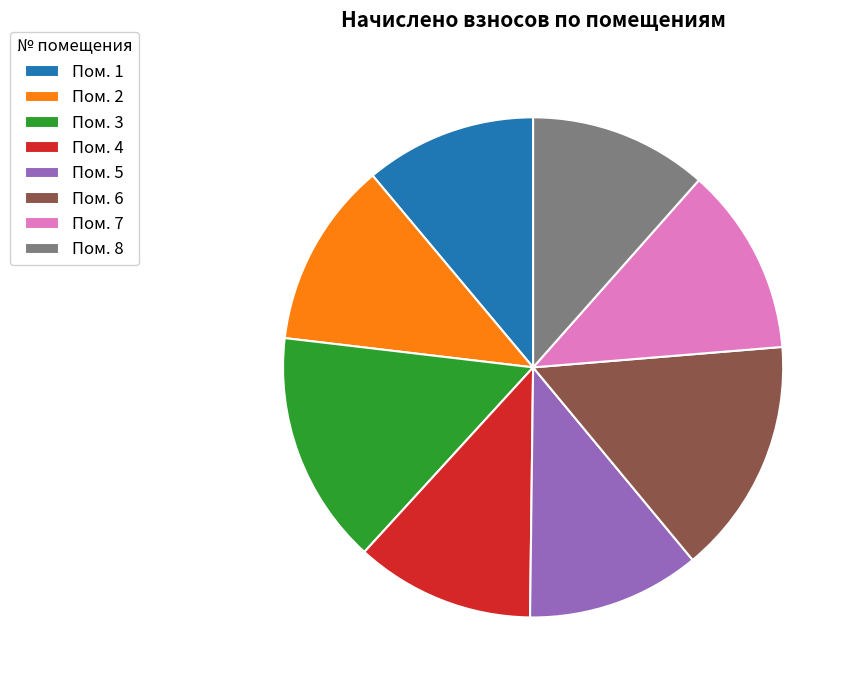

Count the number of slices in the pie.

8